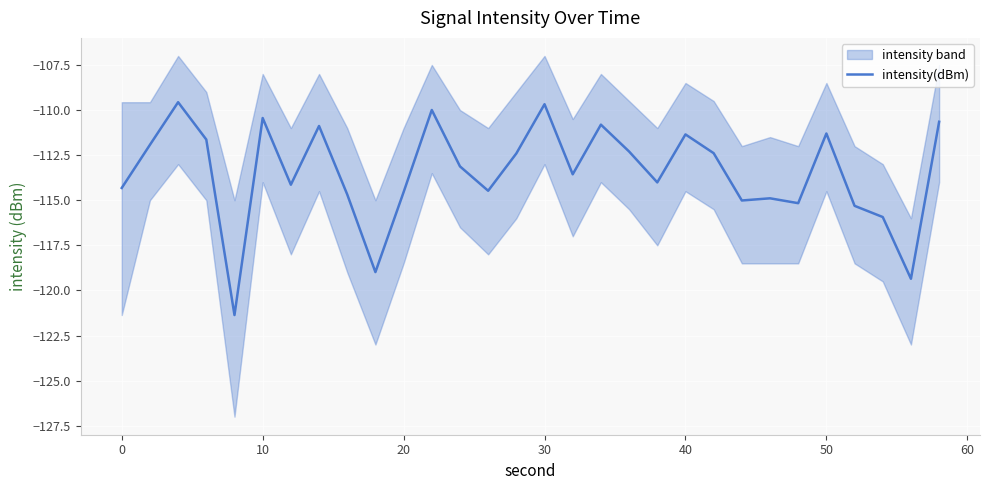

The intensity(dBm) series shows -109.7 at 30. True or false?

True